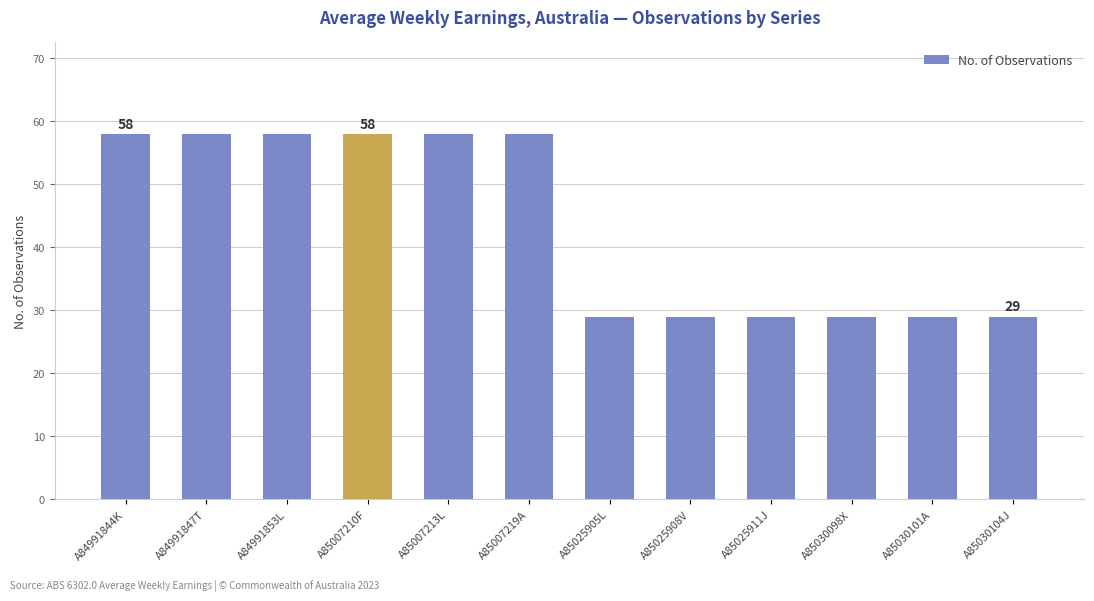

What is the difference between the maximum and minimum values?

29